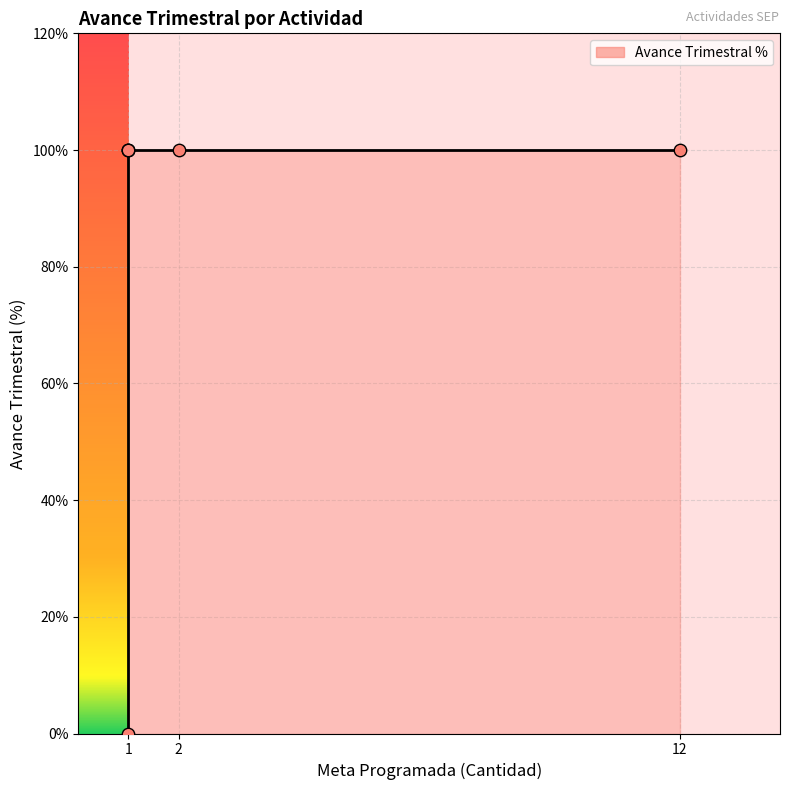

Approximately how many times larger is the value at 1 compared to 12?

1.0